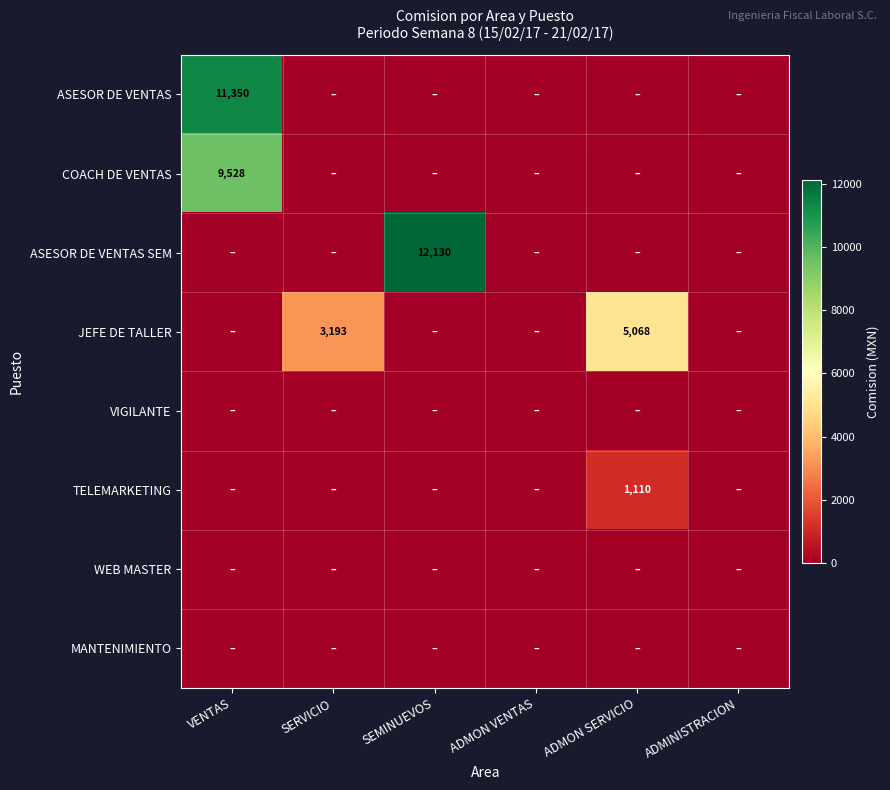

How many categories are shown in the chart?

6